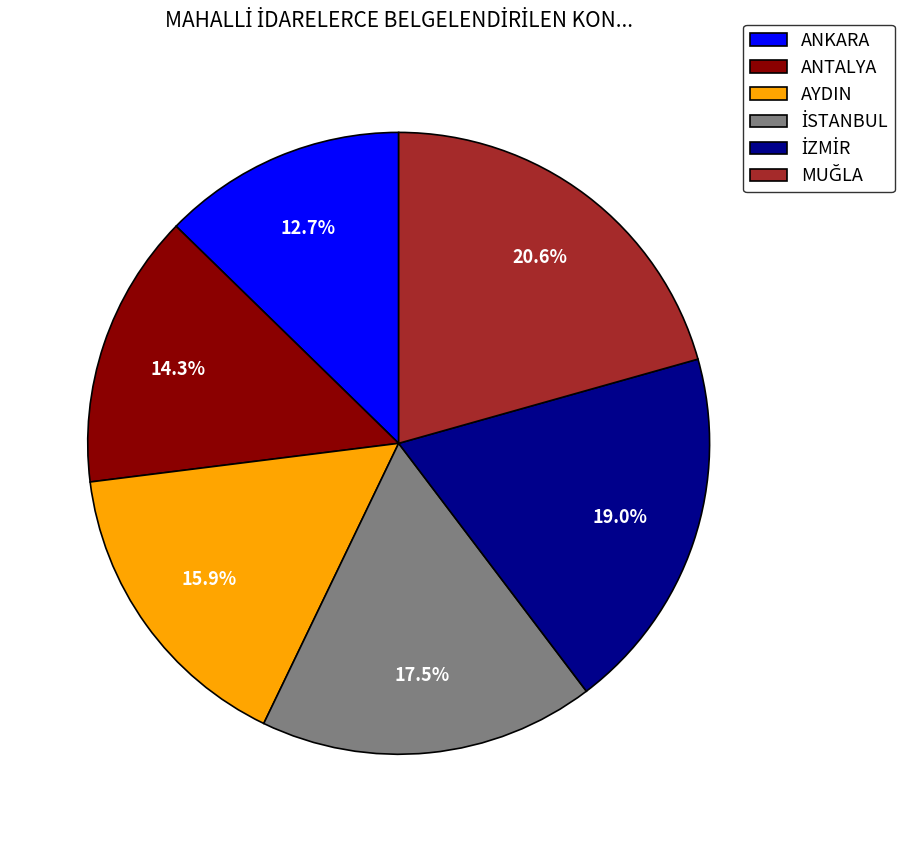

To the nearest percent, what percentage of the pie is ANTALYA?

14%